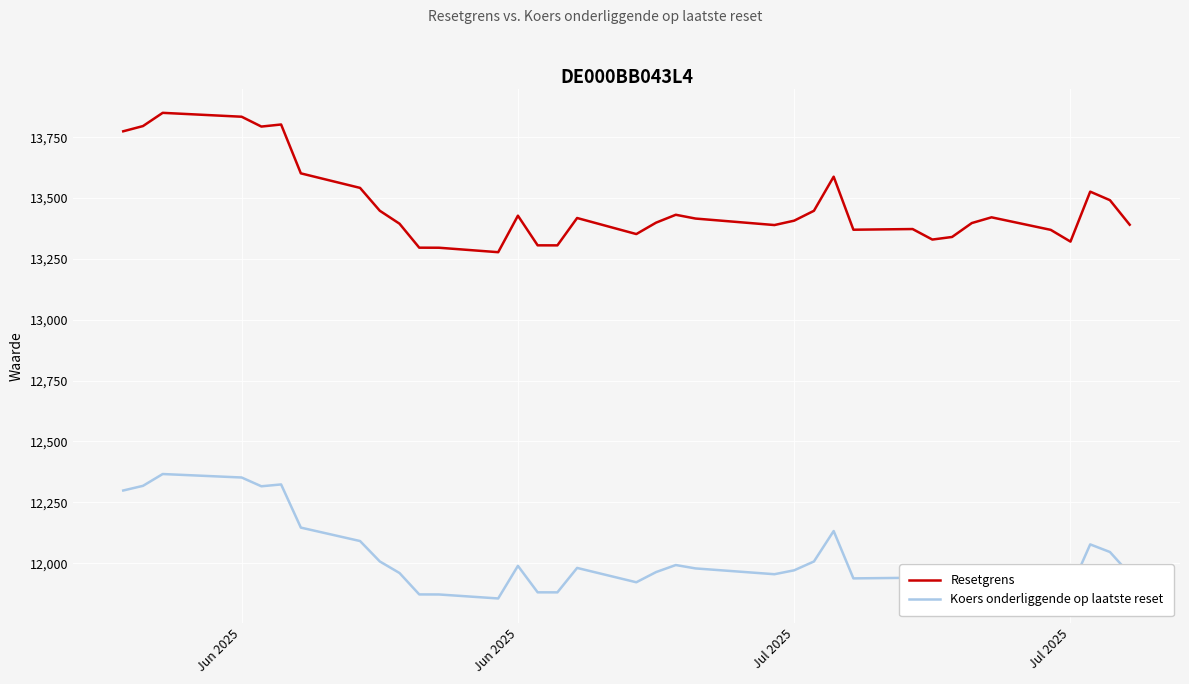

Does the chart display data point markers on the line(s)?

No